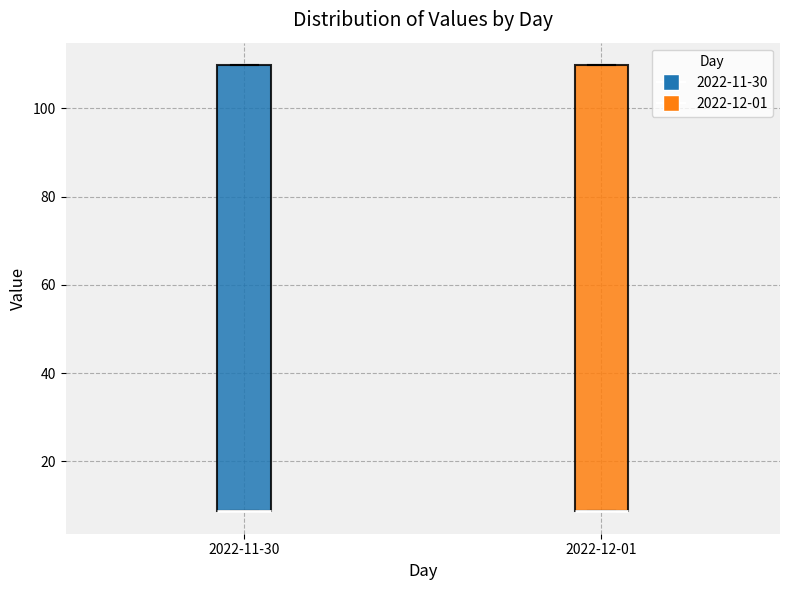

Reading left to right, read every box against the y-axis: the position of its median line, the range the box covers, and the ends of its whiskers. The values are not printed on the chart, so give them approximately, as read against the axis.

2022-11-30: median 8 (drawn on the box's lower edge), box 8 to 110, whiskers 8 to 110
2022-12-01: median 8 (drawn on the box's lower edge), box 8 to 110, whiskers 8 to 110